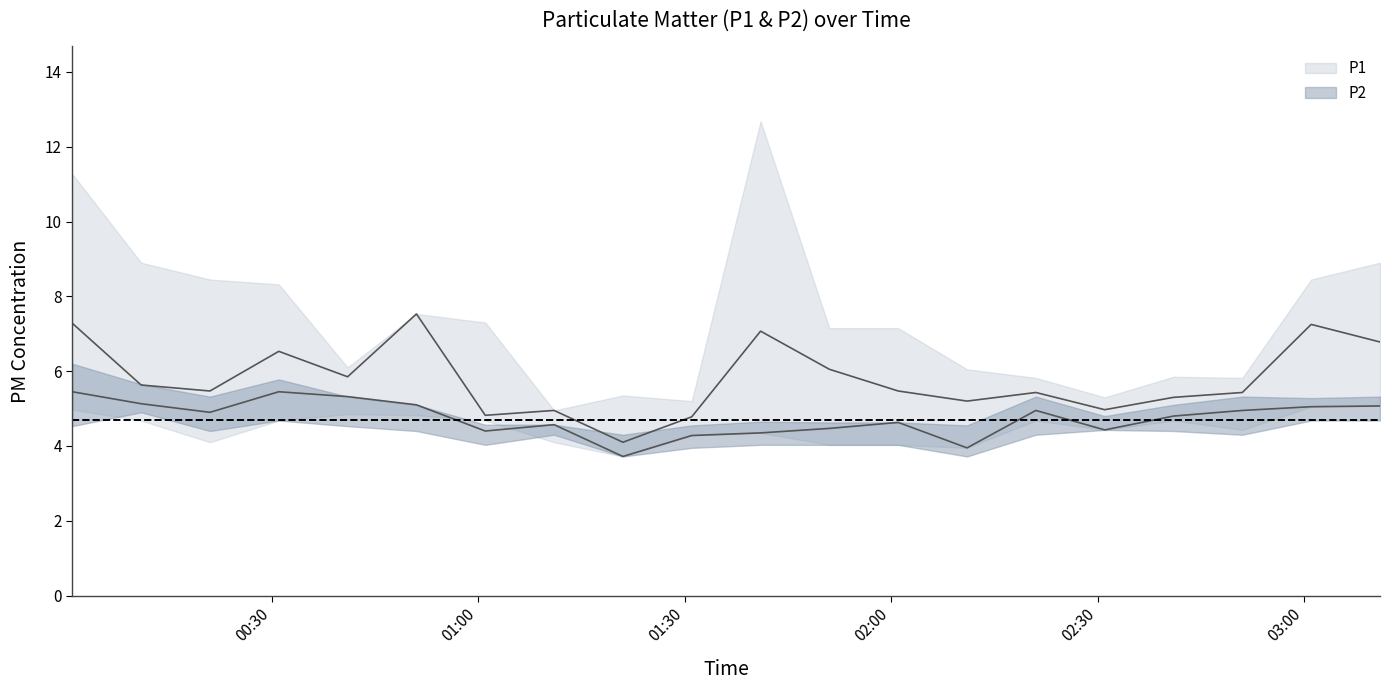

Which has a higher value, 00:11 or 02:51?

00:11